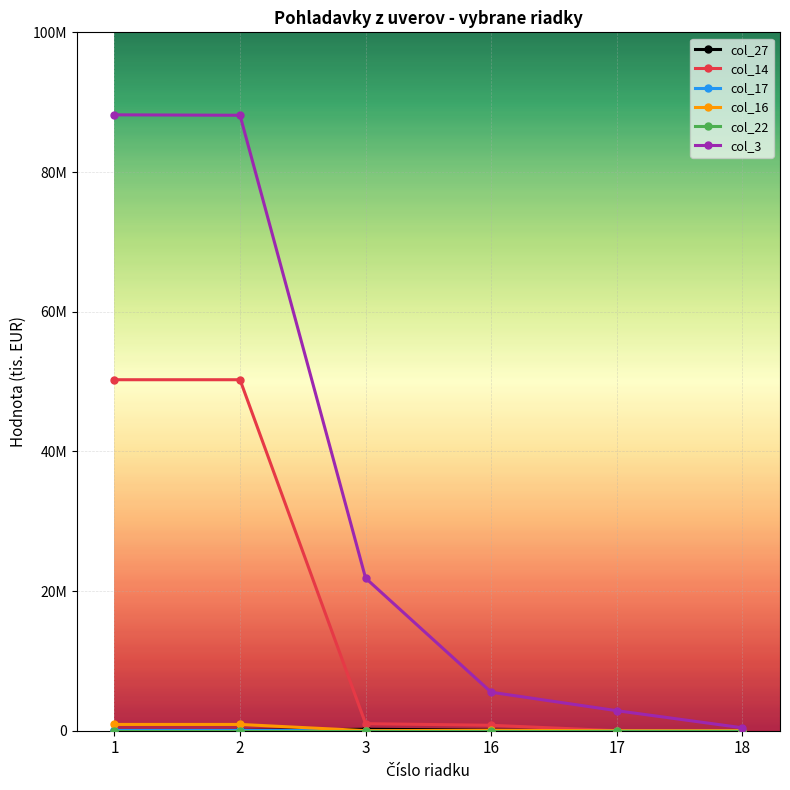

What is the difference between the maximum and minimum values in the col_14 series?

50258016